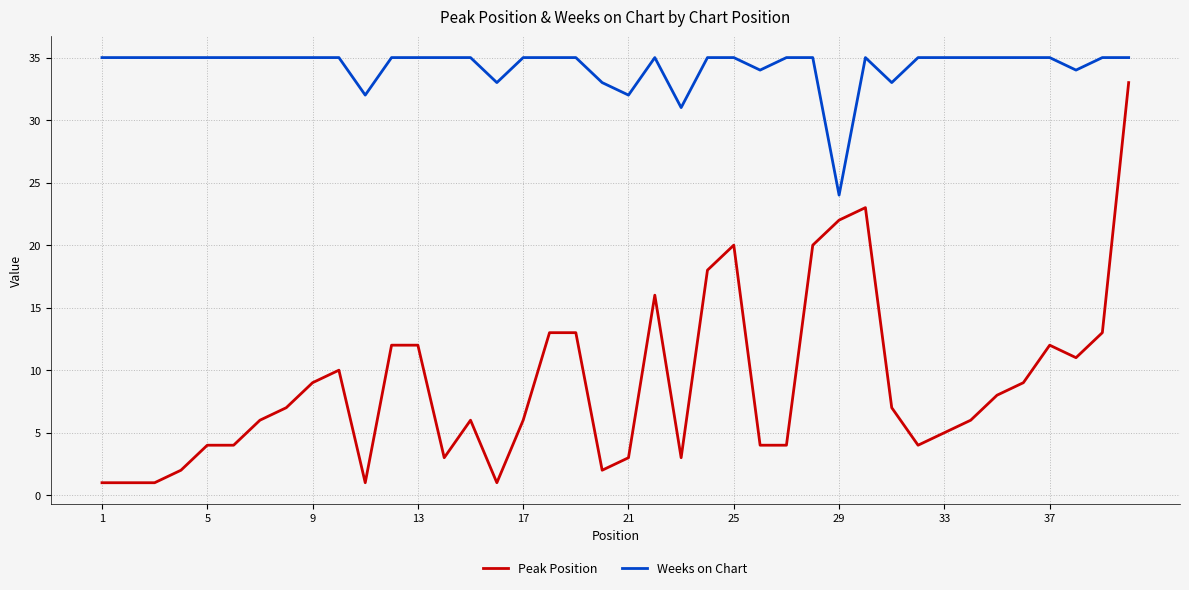

What is the maximum value for Peak Position?

33